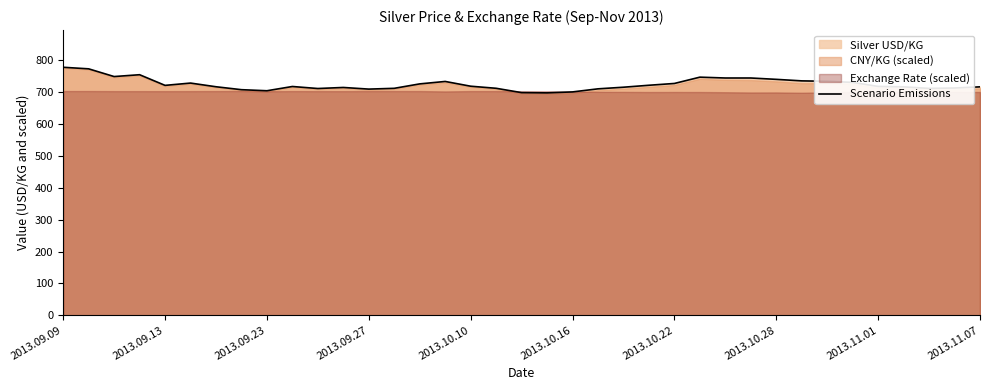

The value of Scenario Emissions at 2013.09.13 is 1135.4. True or false?

False